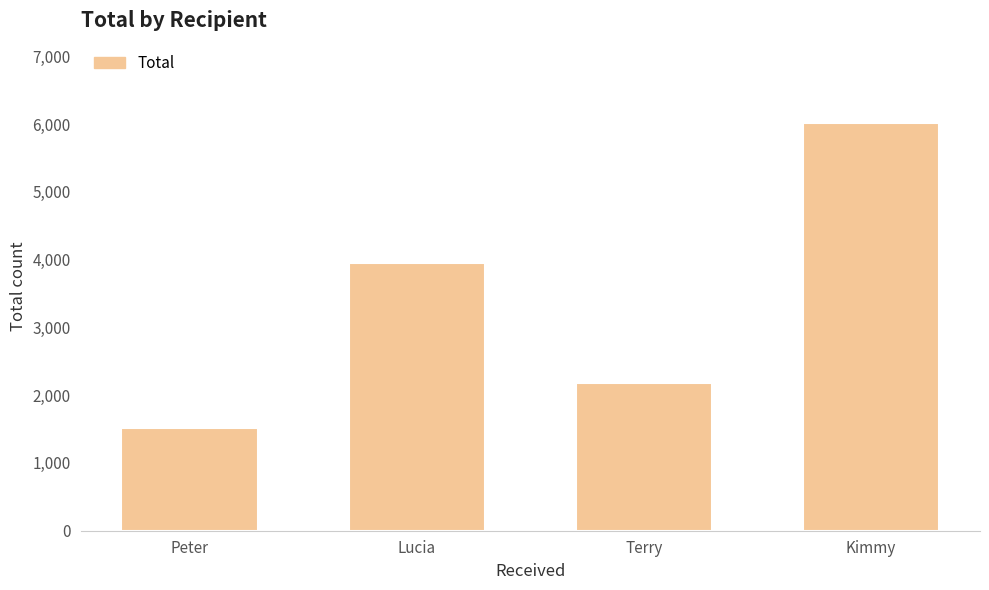

What is the minimum value shown in the chart?

1510